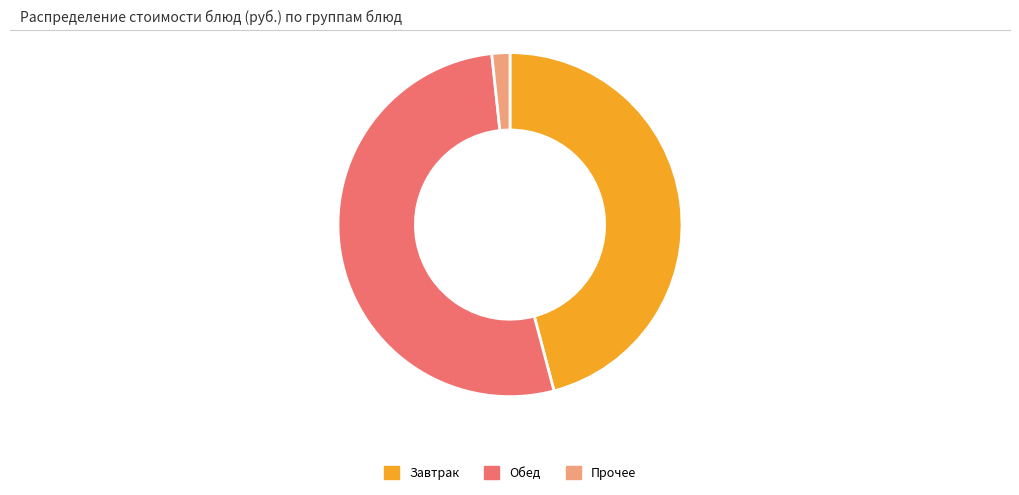

Which slice is the smallest?

Прочее